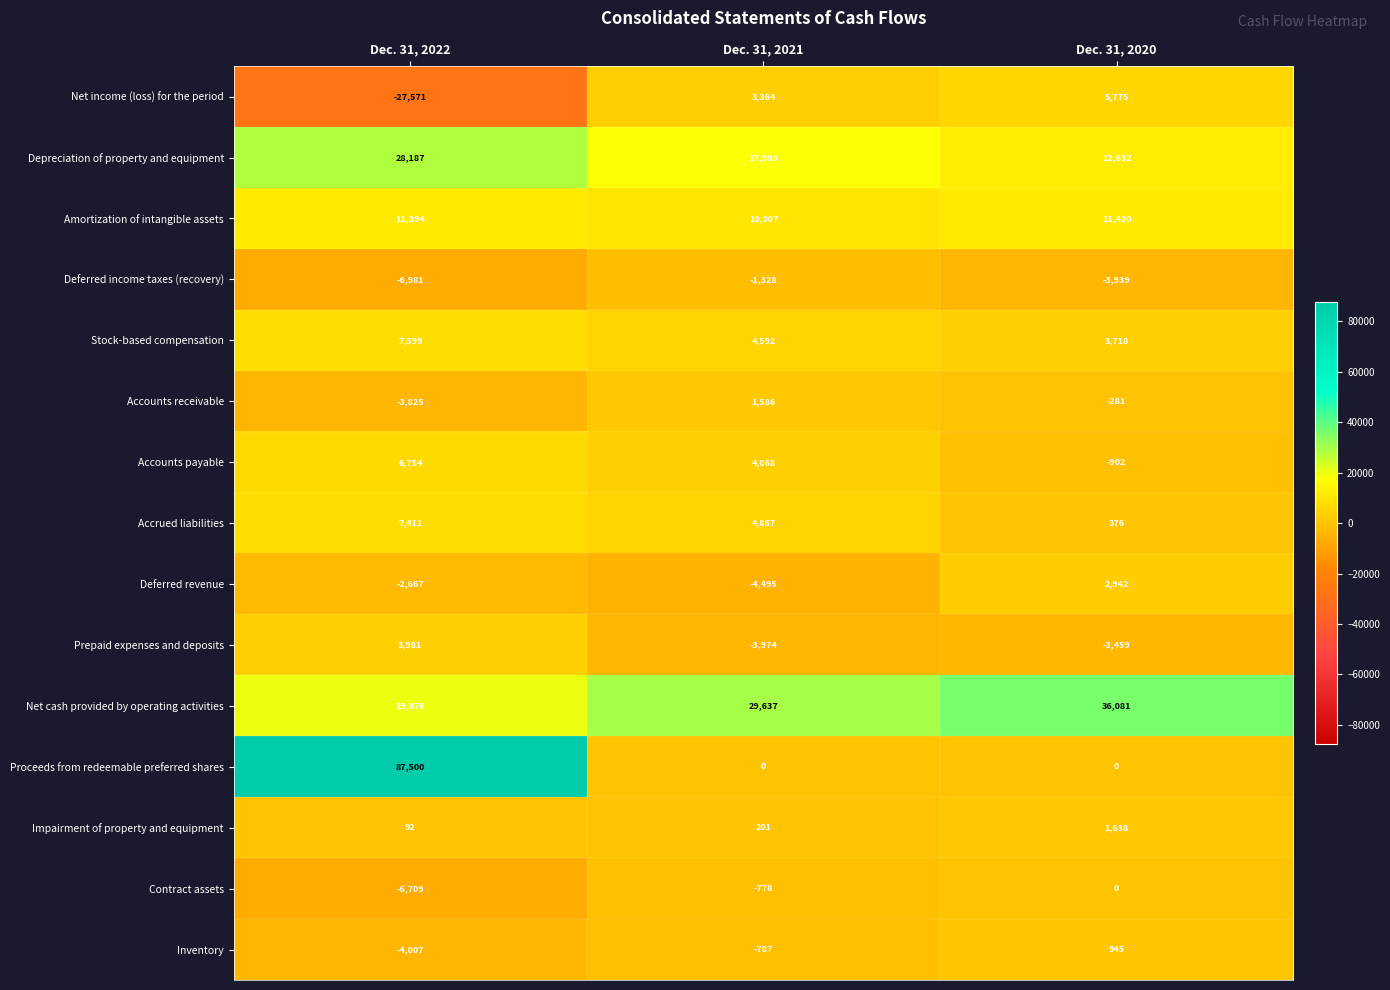

Which series changed the most between Dec. 31, 2021 and Dec. 31, 2020?

Deferred revenue